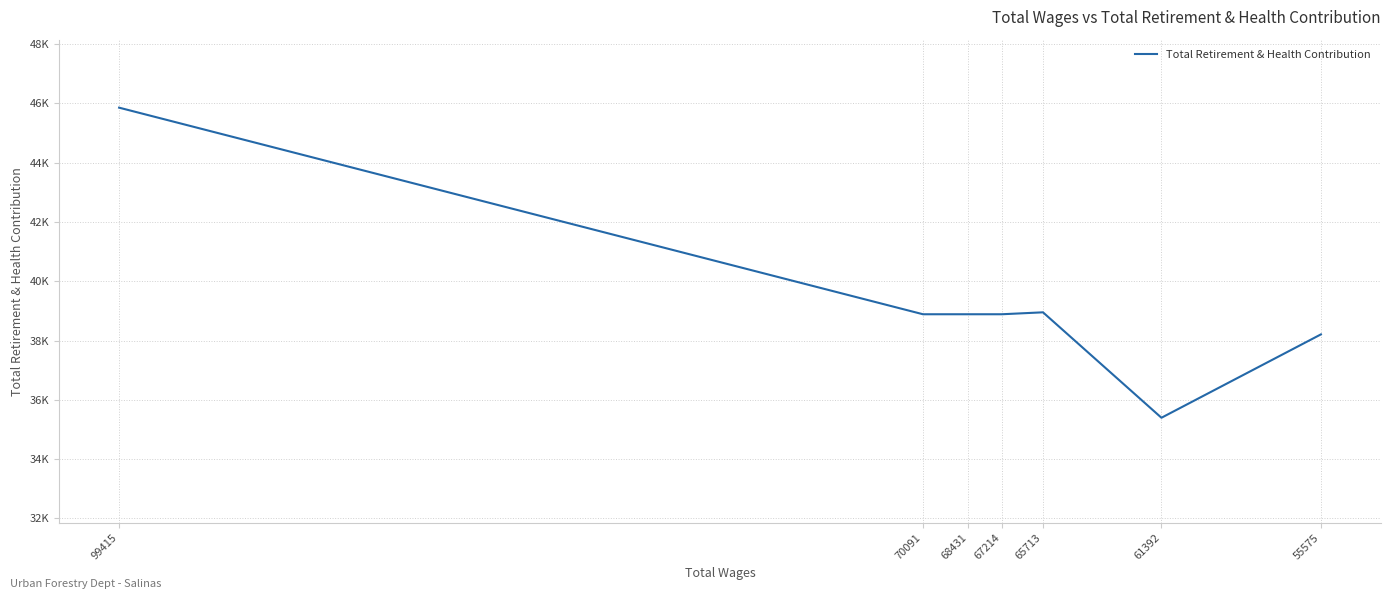

What is the smallest value displayed?

35397